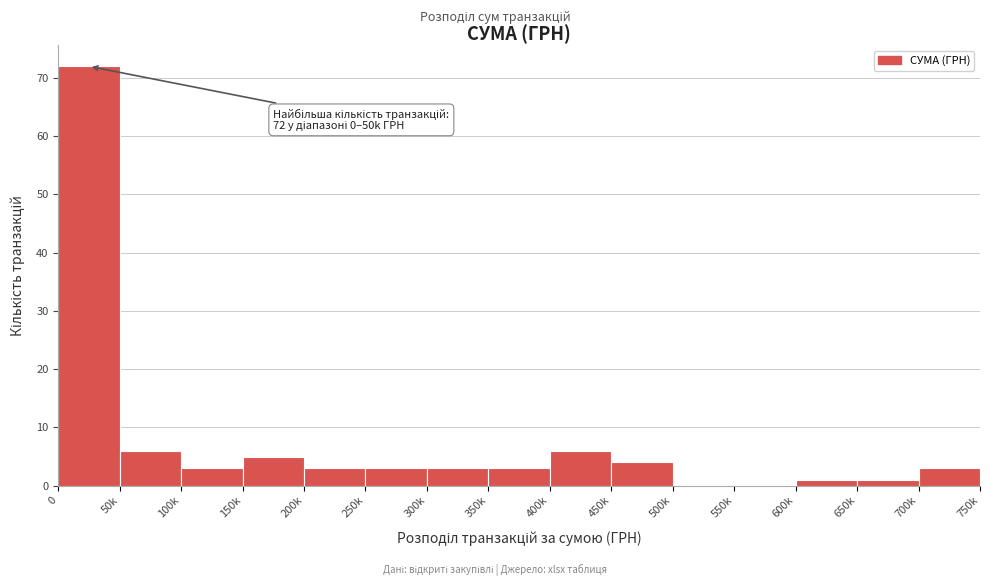

Reading left to right, list all the values displayed in this chart.

0=72	50k=6	100k=3	150k=5	200k=3	250k=3	300k=3	350k=3	400k=6	450k=4	500k=0	550k=0	600k=1	650k=1	700k=3